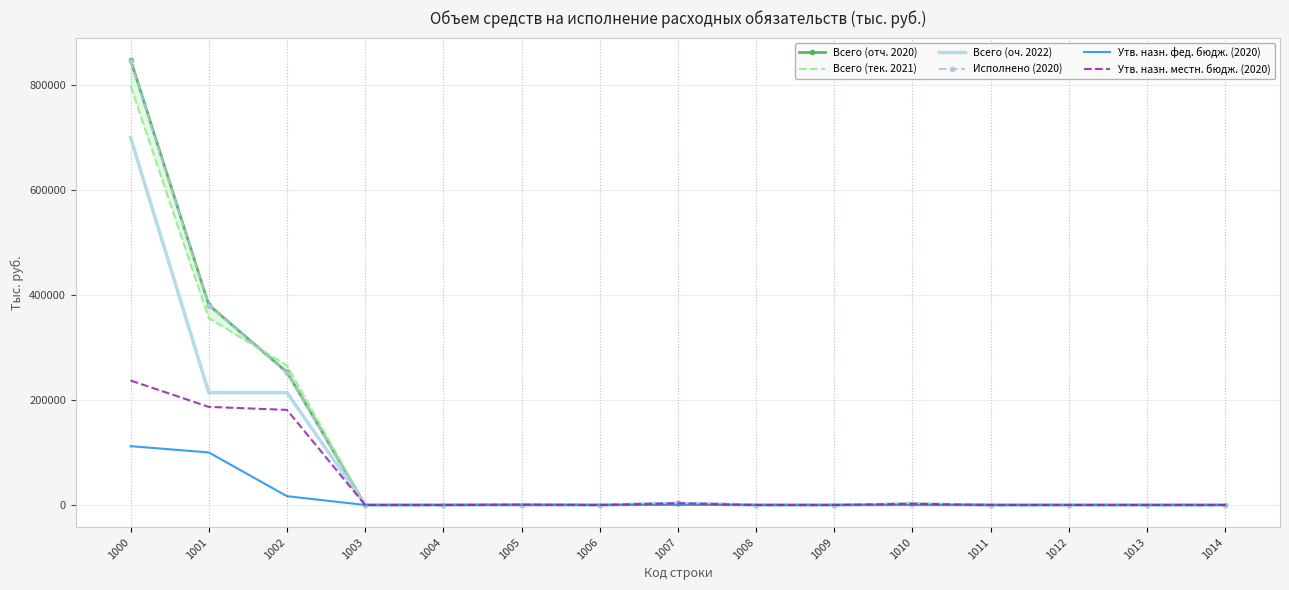

How many values in Утв. назн. фед. бюдж. (2020) are above zero?

3